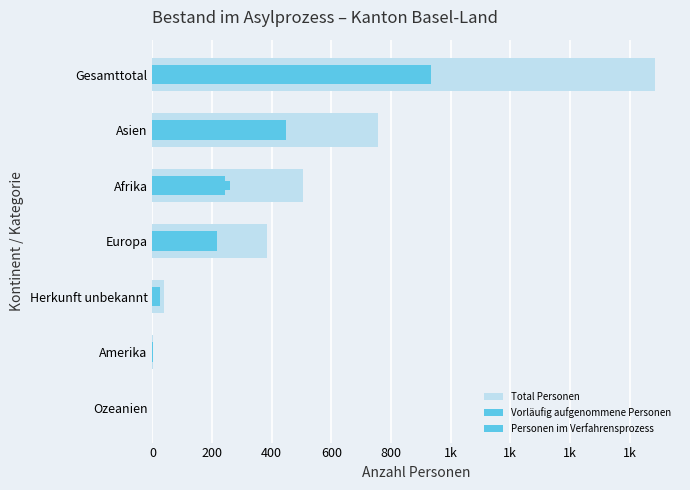

What is the sum of all Vorläufig aufgenommene Personen values?

1870